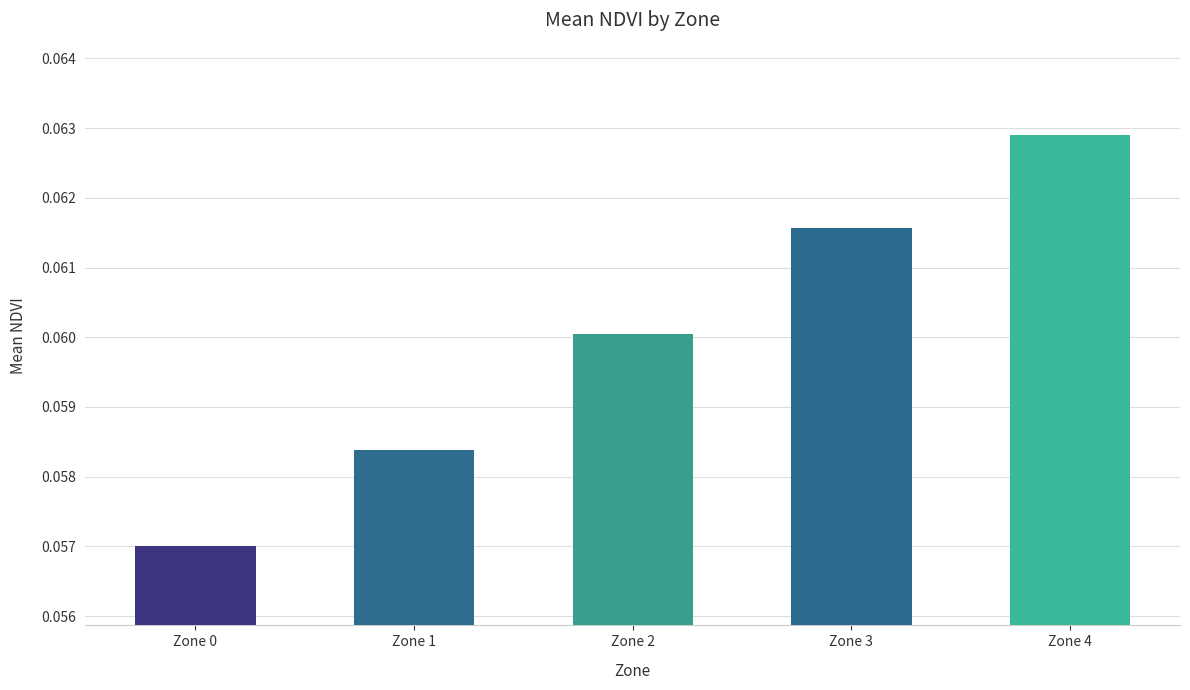

List the labels in order of value, smallest first.

Zone 0, Zone 1, Zone 2, Zone 3, Zone 4